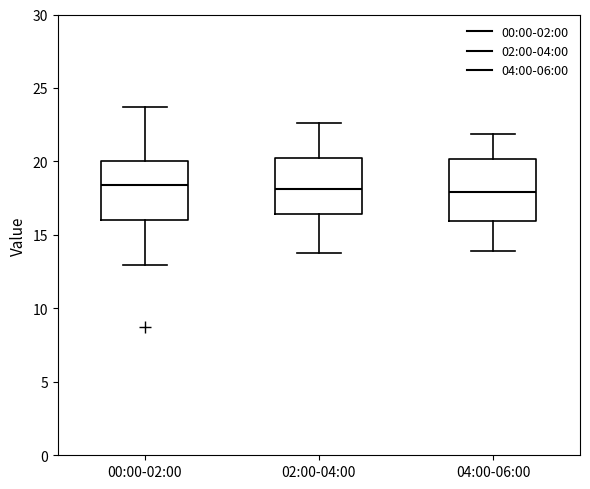

Reading left to right, read every box against the y-axis: the position of its median line, the range the box covers, and the ends of its whiskers. The values are not printed on the chart, so give them approximately, as read against the axis.

00:00-02:00: median 18.5, box 16.0 to 20.0, whiskers 13.0 to 23.5
02:00-04:00: median 18.0, box 16.5 to 20.0, whiskers 14.0 to 22.5
04:00-06:00: median 18.0, box 16.0 to 20.0, whiskers 14.0 to 22.0